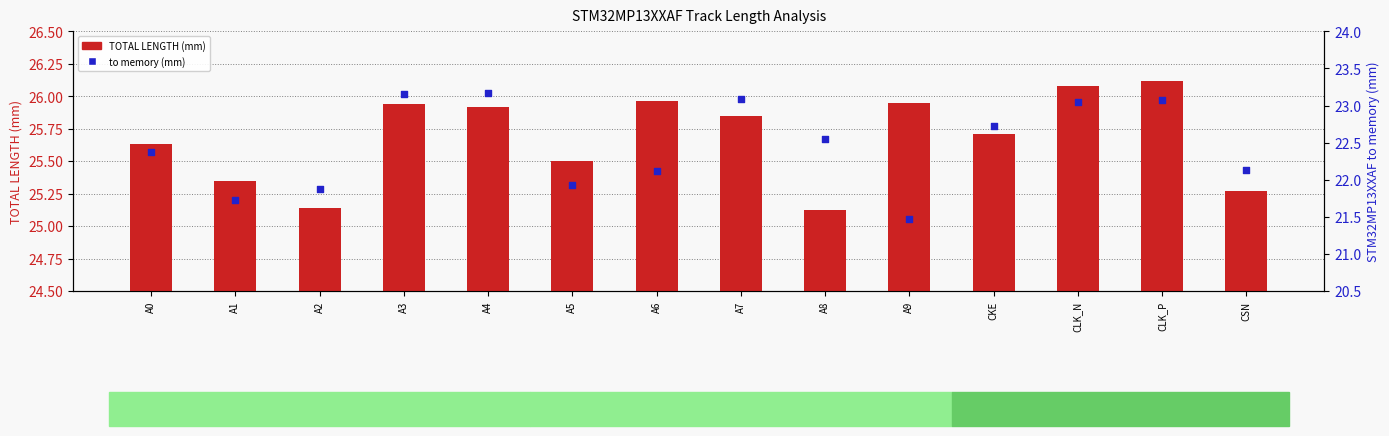

At how many categories does at least one series exceed 22?

14